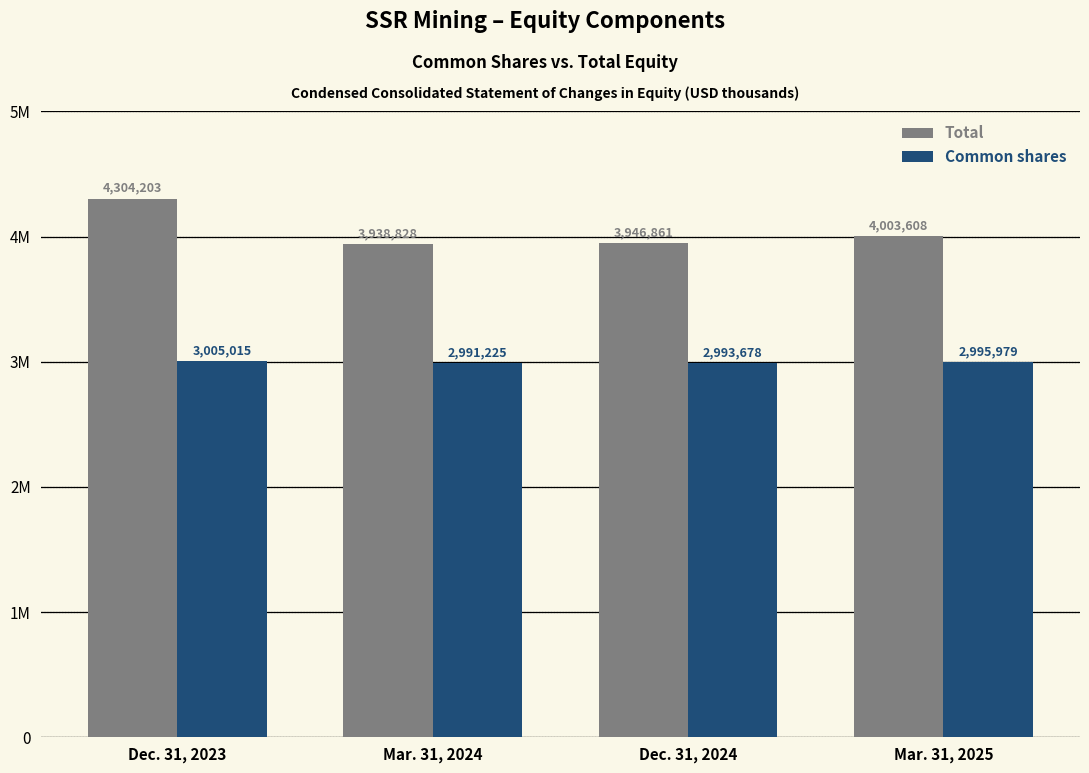

Are the bars grouped side by side (vs. stacked)?

Yes